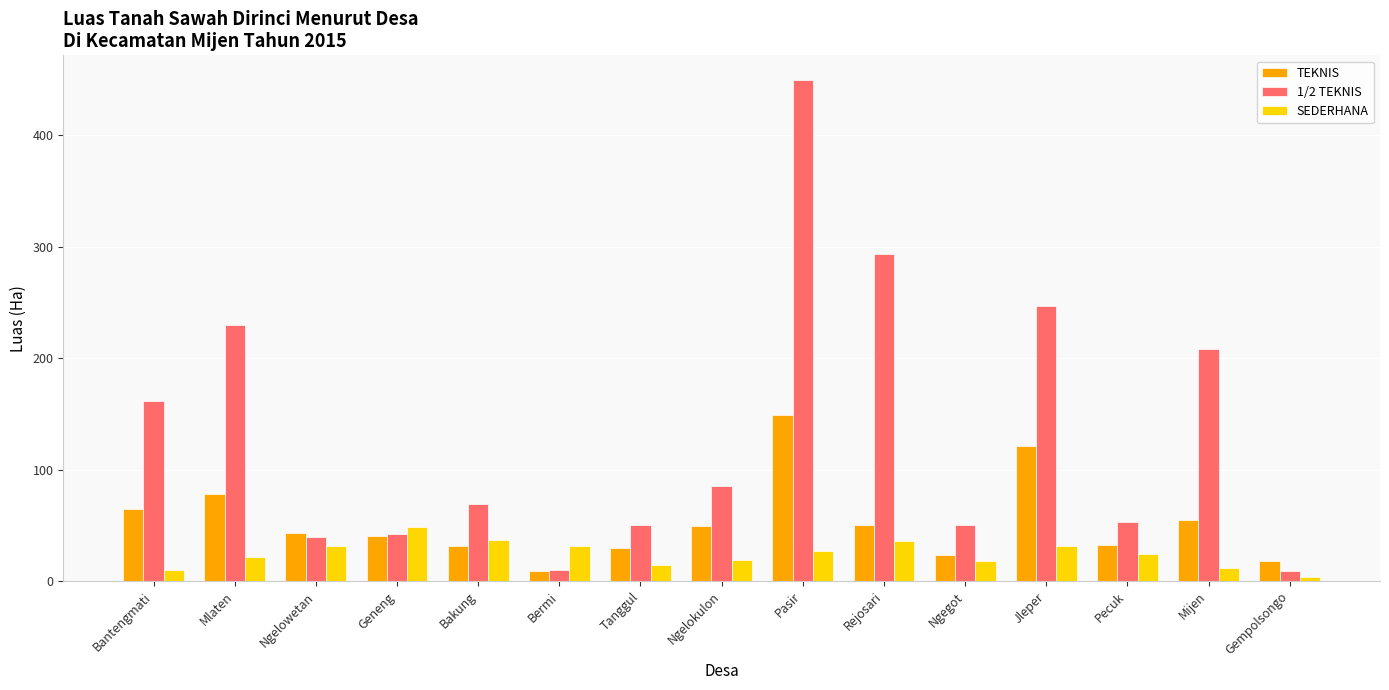

List the series in order of their peak value, lowest first.

SEDERHANA, TEKNIS, 1/2 TEKNIS